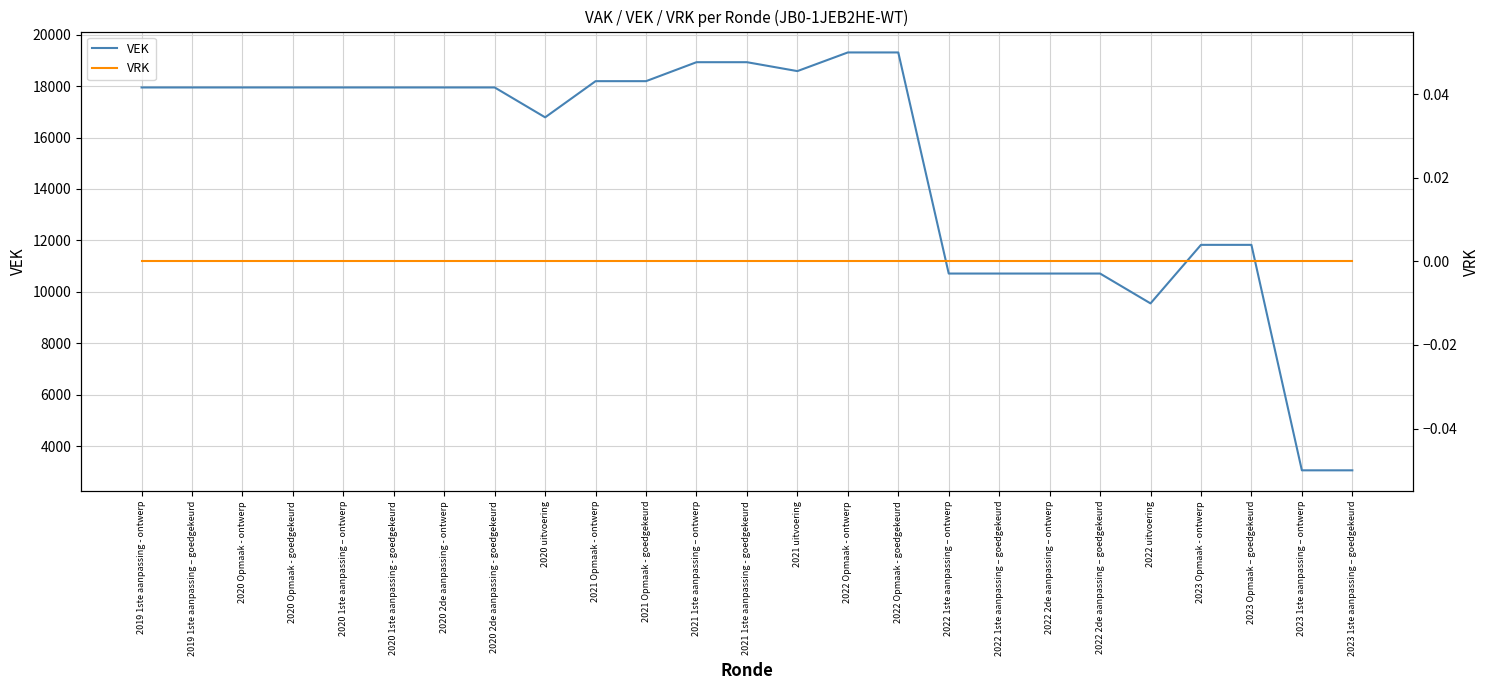

True or false: VRK has more than 0 points higher than both neighbors.

False